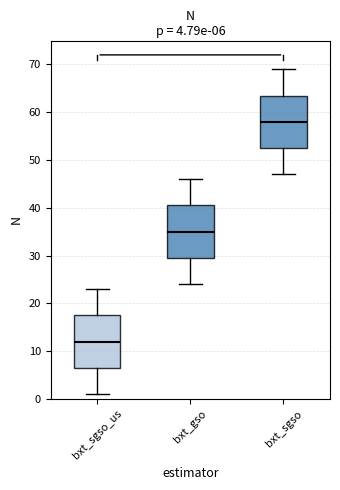

Which box has the highest median line?

bxt_sgso